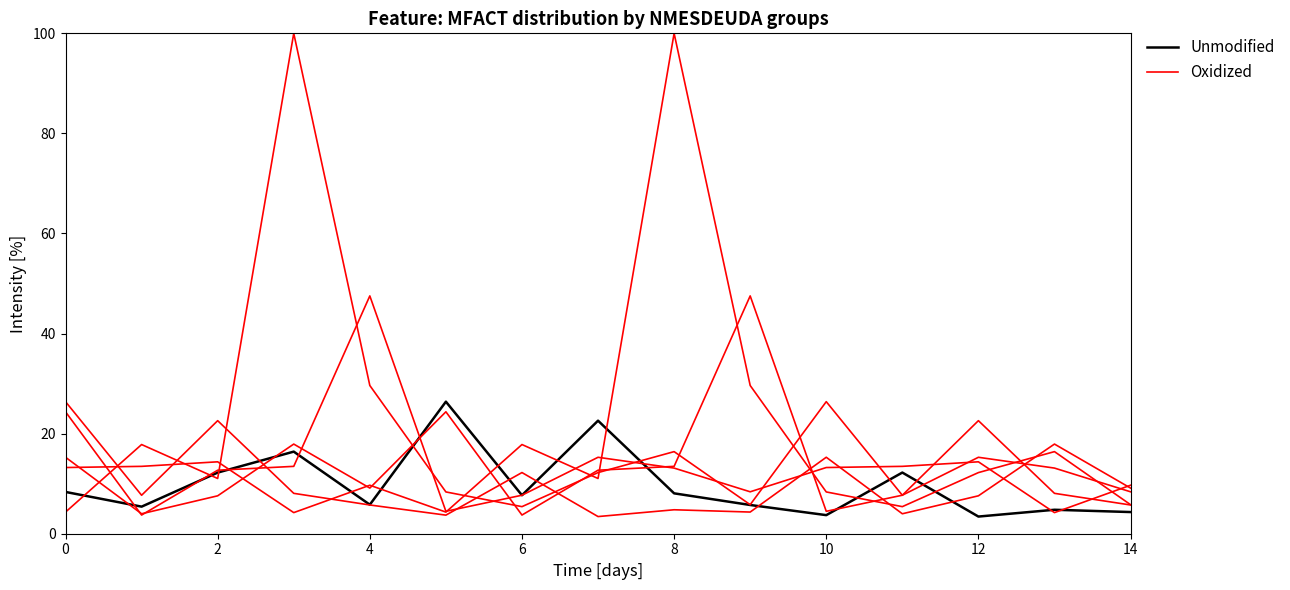

Which label corresponds to the smallest value in the chart?

12